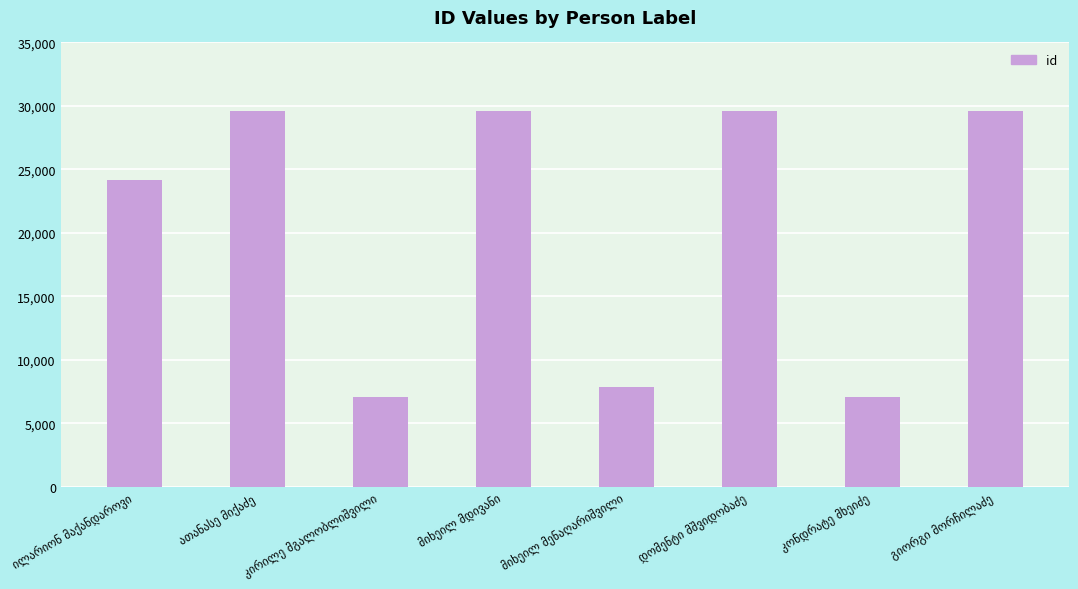

What is the smallest value displayed?

7051